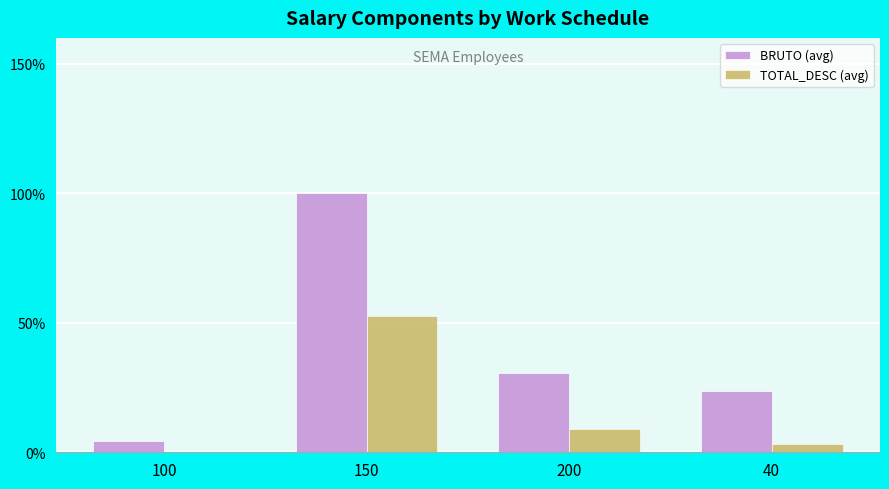

What is the sum of the BRUTO (avg) values at 150 and 40?

1.2